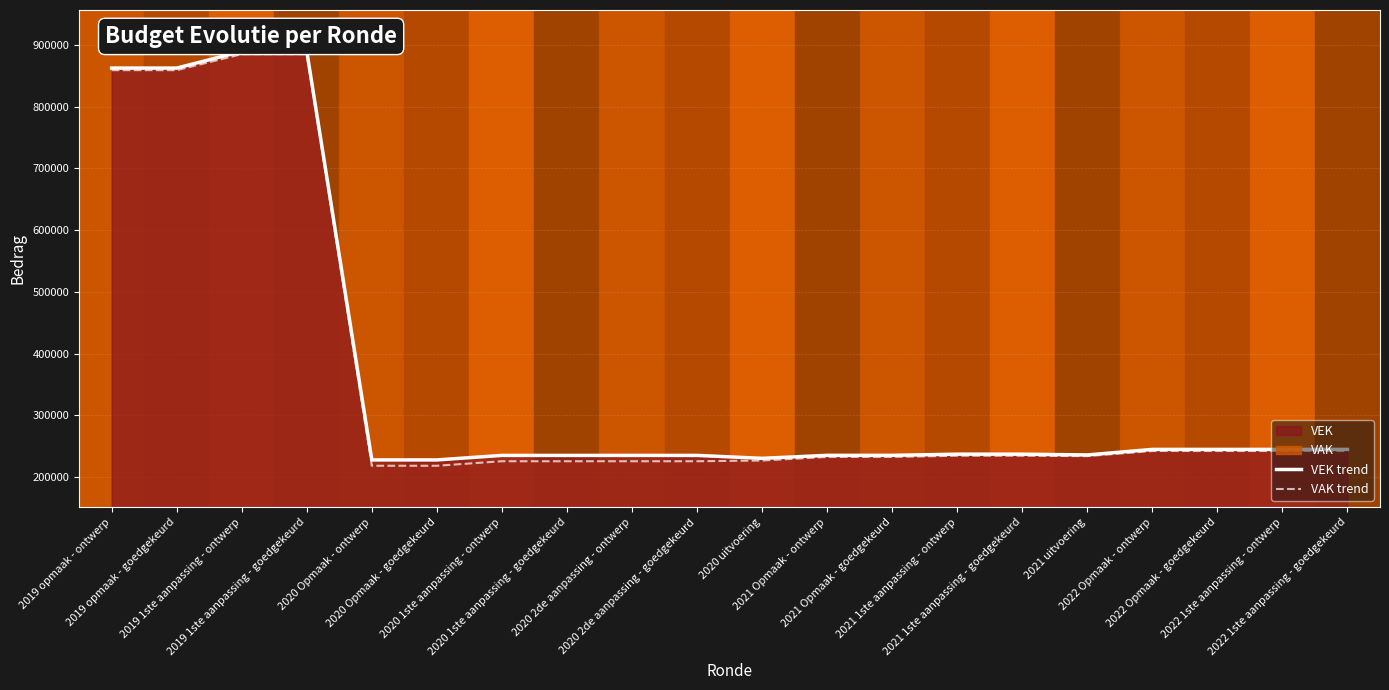

What is the difference between the maximum and minimum values in the VAK trend series?

666232